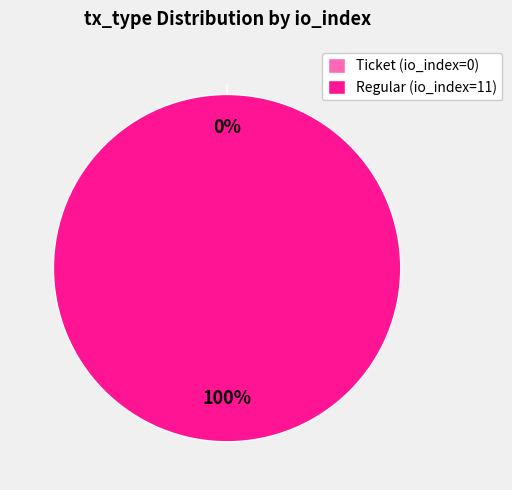

What is the change in value from Ticket (io_index=0) to Regular (io_index=11)?

+11